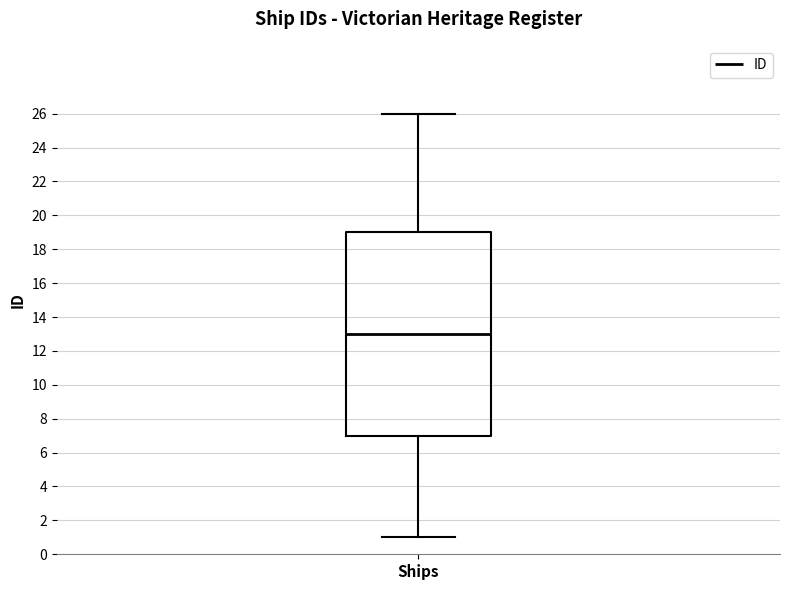

Read this box plot against the y-axis: the position of the median line, the range covered by the box, and the ends of both whiskers. The values are not printed on the chart, so give them approximately, as read against the axis.

median 13, box 7 to 19, whiskers 1 to 26